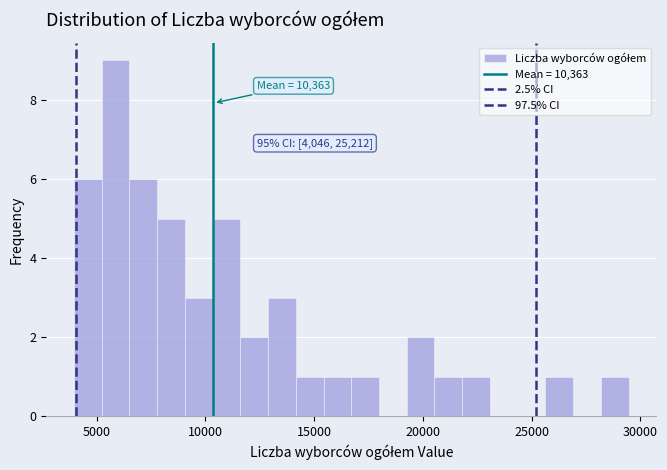

Around what value on the x-axis is the tallest bar? Give the approximate position of its centre, as read against the axis.

6000